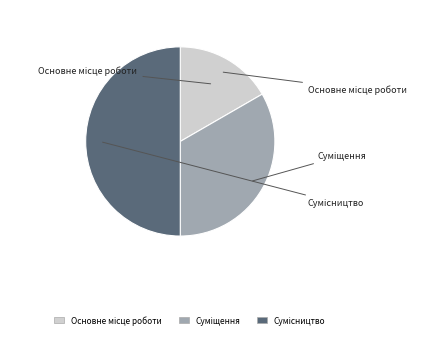

How many slices are in this pie chart?

3